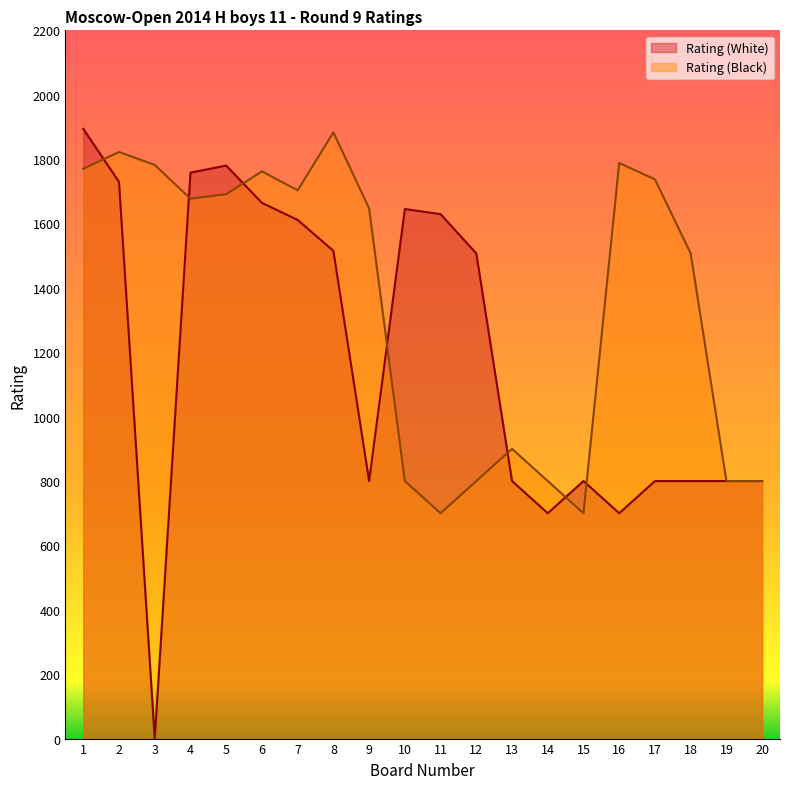

What is the total value across all series at 7?

3314